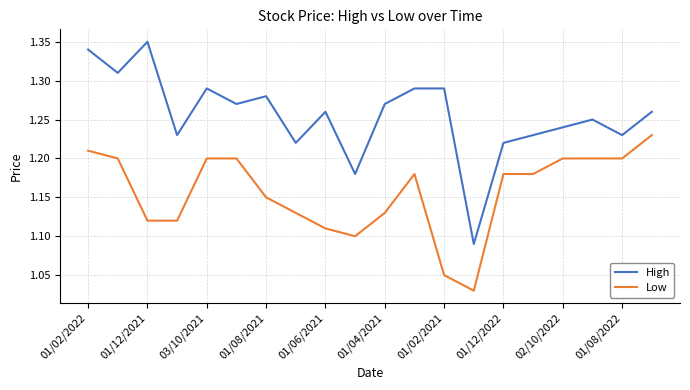

Which series has the largest range (max minus min)?

High